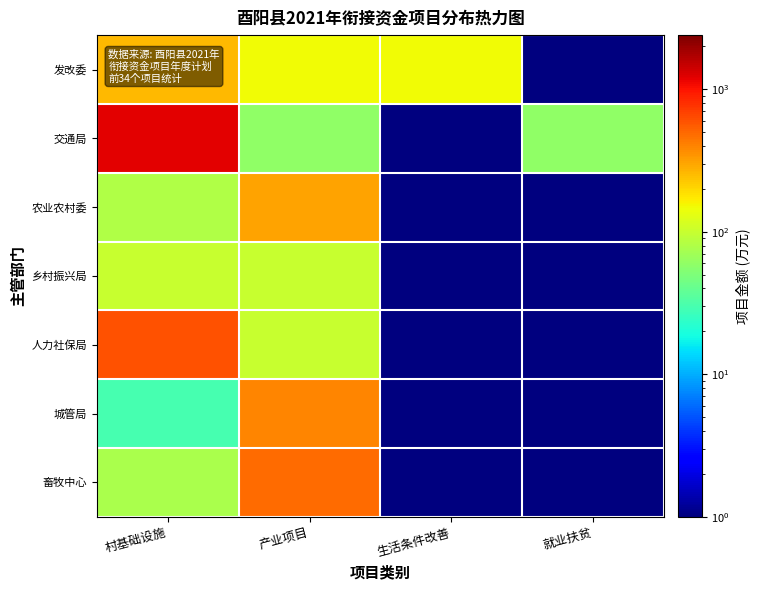

Reading left to right, what are all the values shown in this chart?

发改委: 村基础设施=260.0	产业项目=150.0	生活条件改善=150.0	就业扶贫=0.5
交通局: 村基础设施=1200.0	产业项目=60.0	生活条件改善=0.5	就业扶贫=60.0
农业农村委: 村基础设施=80.0	产业项目=310.0	生活条件改善=0.5	就业扶贫=0.5
乡村振兴局: 村基础设施=100.0	产业项目=100.0	生活条件改善=0.5	就业扶贫=0.5
人力社保局: 村基础设施=600.0	产业项目=100.0	生活条件改善=0.5	就业扶贫=0.5
城管局: 村基础设施=30.0	产业项目=390.0	生活条件改善=0.5	就业扶贫=0.5
畜牧中心: 村基础设施=75.0	产业项目=485.0	生活条件改善=0.5	就业扶贫=0.5